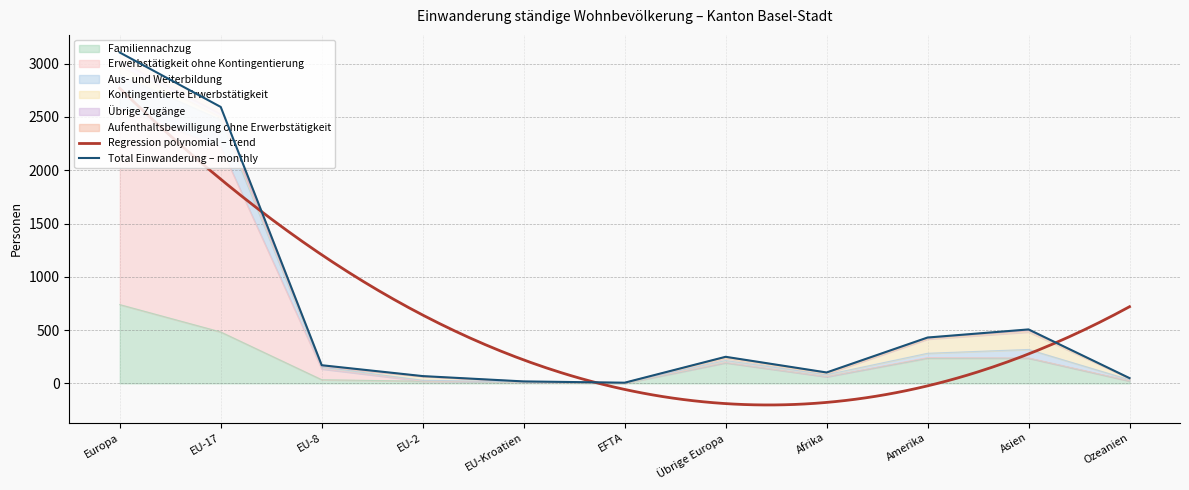

In Aus- und Weiterbildung, how many points are higher than both neighbors (excluding endpoints)?

2